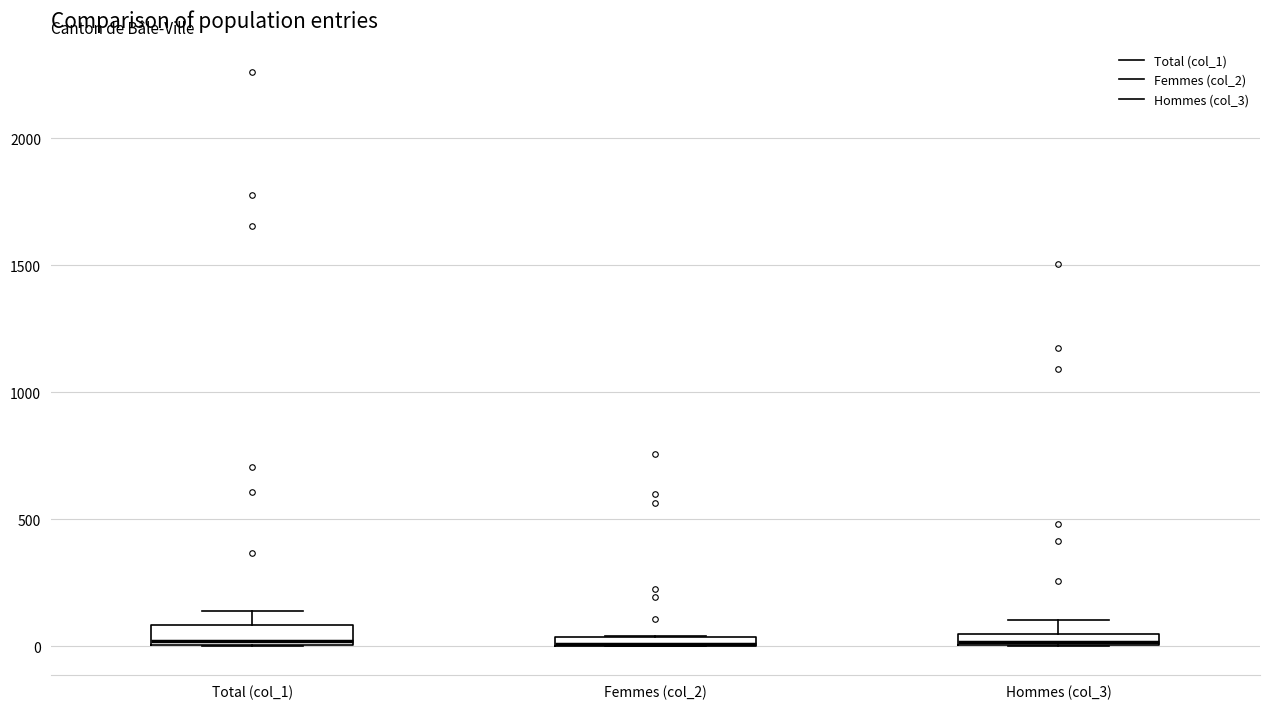

Where does the upper whisker of the box for Hommes (col_3) end on the y-axis? The values are not printed on the chart, so give them approximately, as read against the axis.

100